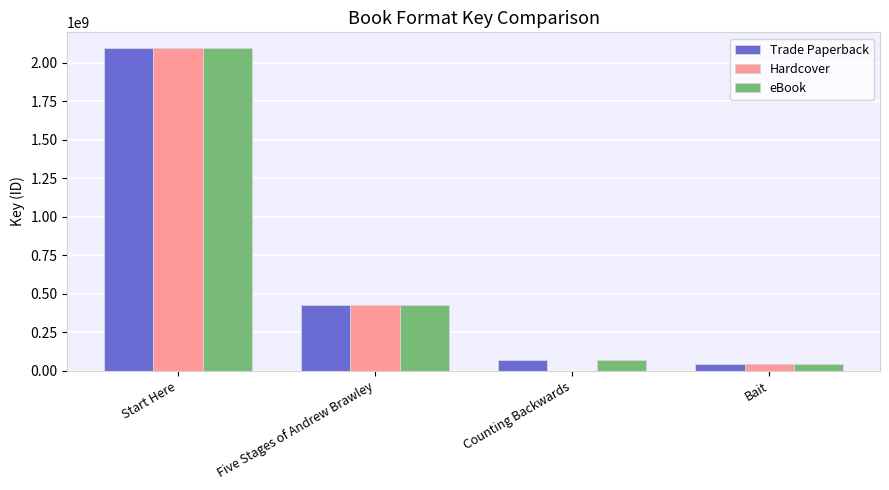

Where does the Hardcover series first go above 425583130?

Start Here